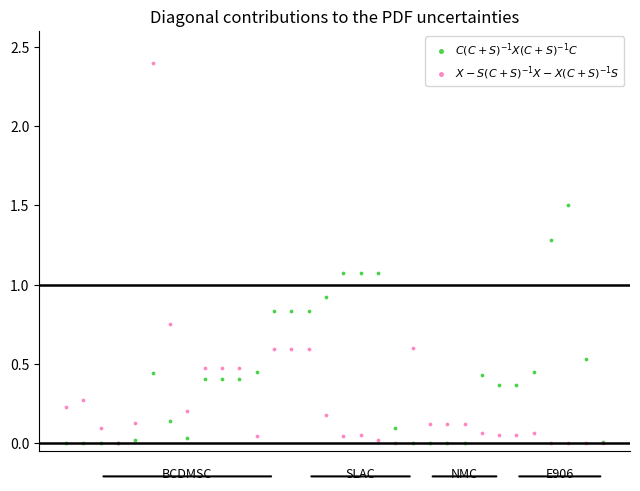

Which series contains the highest Y value?

$X-S(C+S)^{-1}X-X(C+S)^{-1}S$